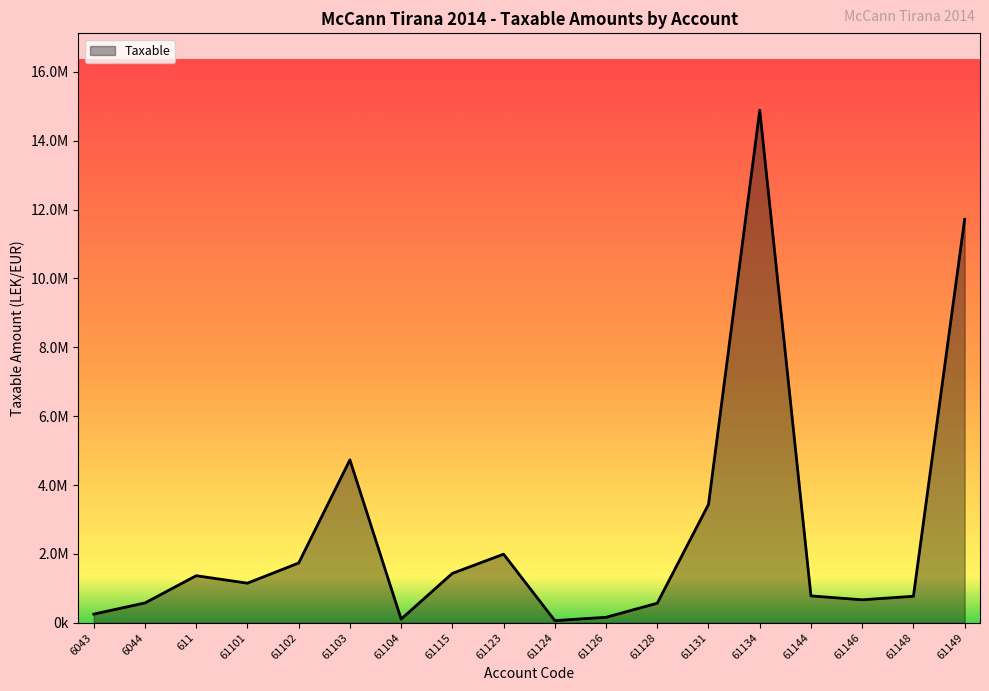

What is the smallest value displayed?

61813.2